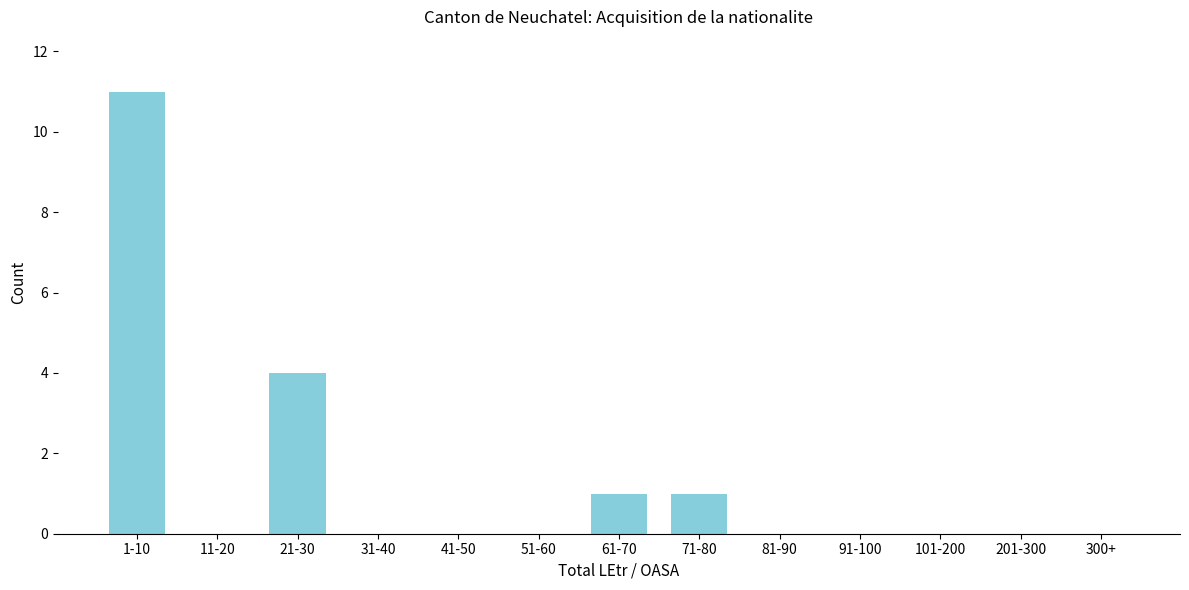

Reading left to right, transcribe all the data shown in this chart.

1-10=11	11-20=0	21-30=4	31-40=0	41-50=0	51-60=0	61-70=1	71-80=1	81-90=0	91-100=0	101-200=0	201-300=0	300+=0